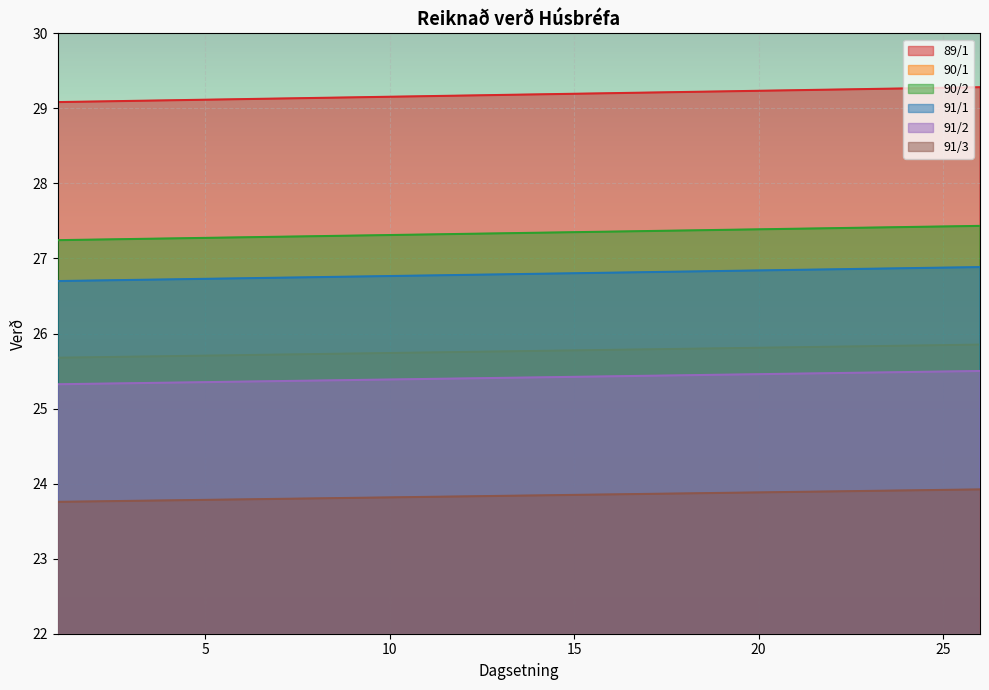

True or false: 91/1 has a value of 41.3 at 1.

False